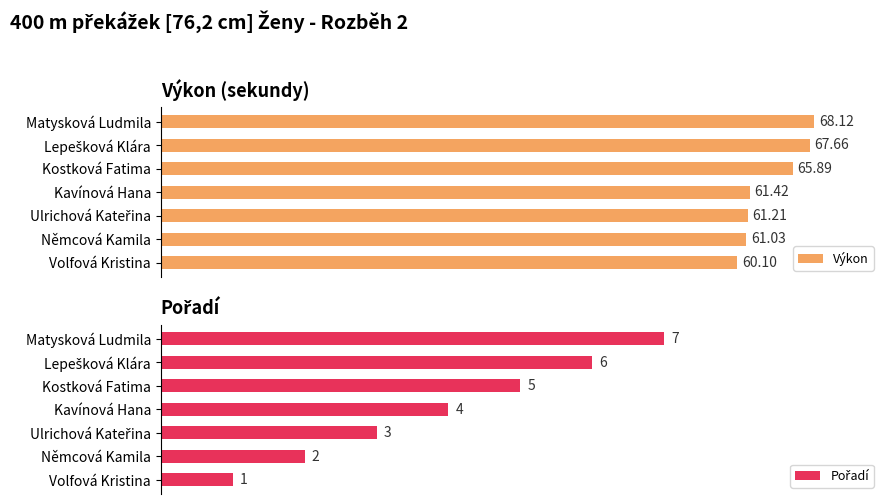

Which series has the largest range (max minus min)?

Výkon